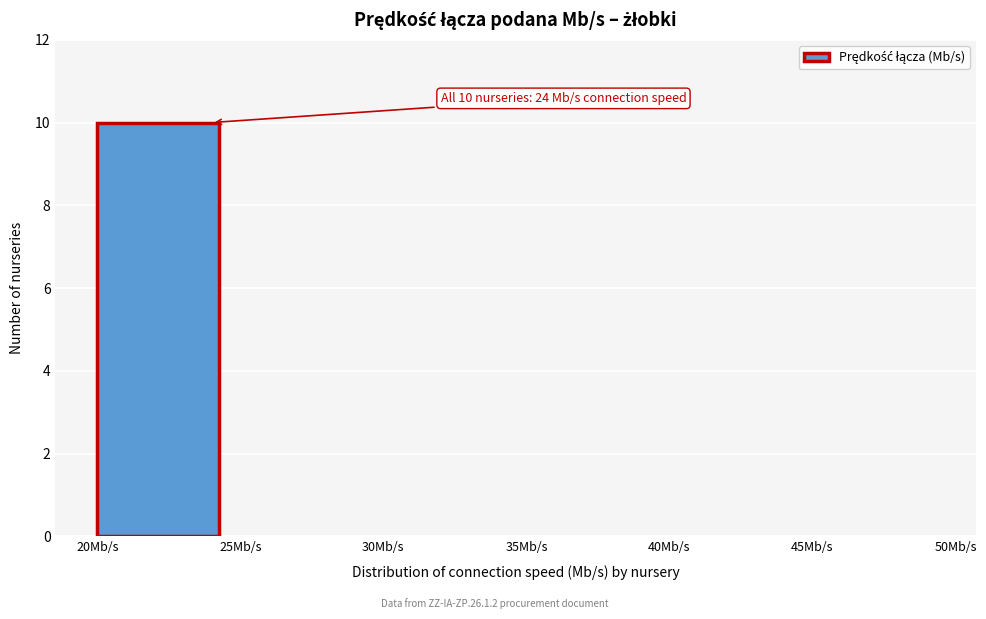

Which range on the x-axis has the tallest bar?

20 to 25